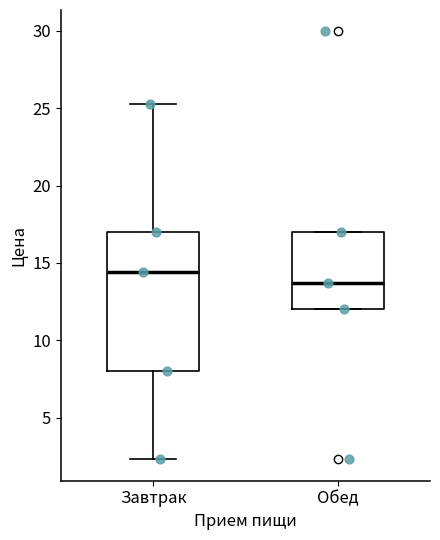

Where is the upper edge of the box for Обед on the y-axis? The values are not printed on the chart, so give them approximately, as read against the axis.

17.0